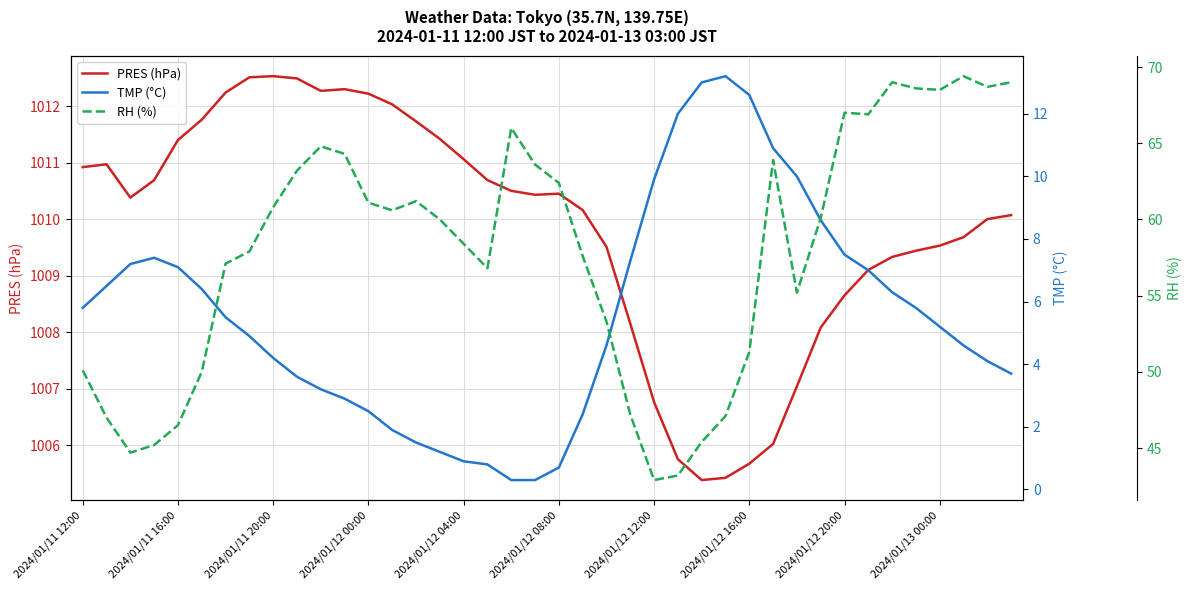

What are all the series names shown in the legend?

PRES (hPa), TMP (°C), RH (%)